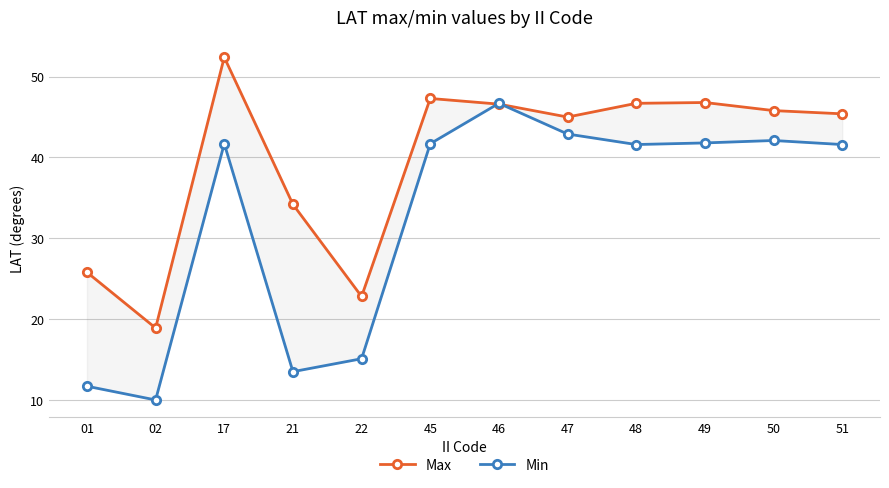

List the series in order of their peak value, highest first.

Max, Min